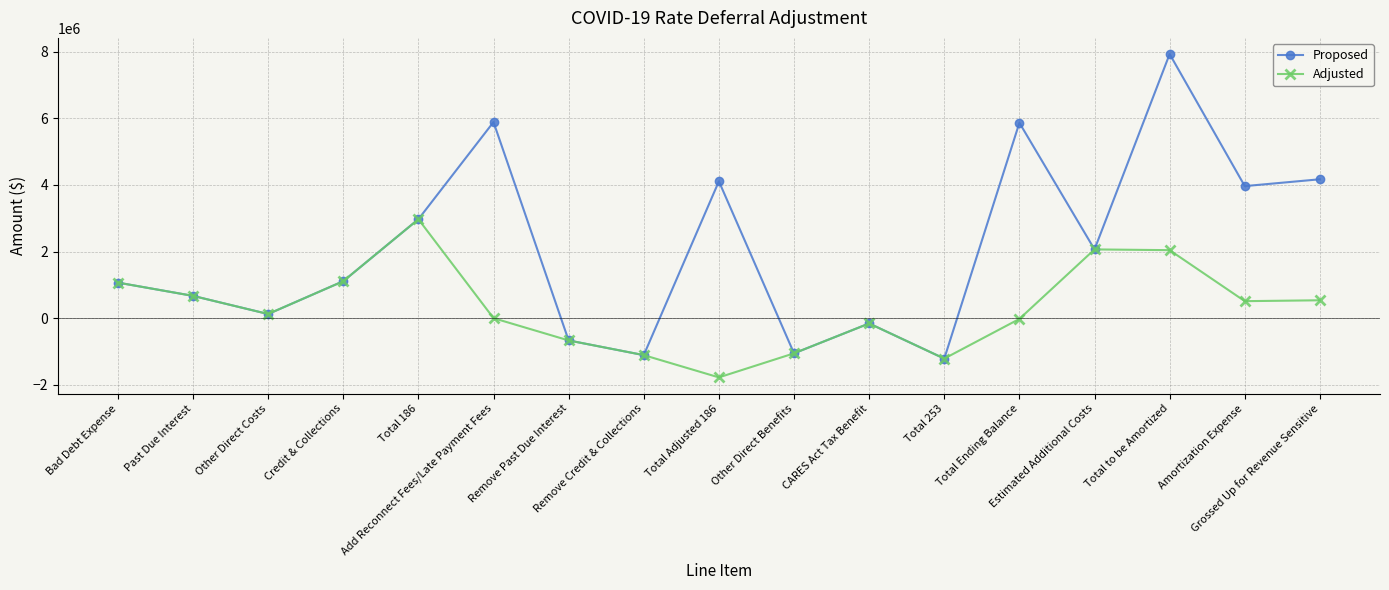

What is the maximum value shown in the chart?

7924721.8